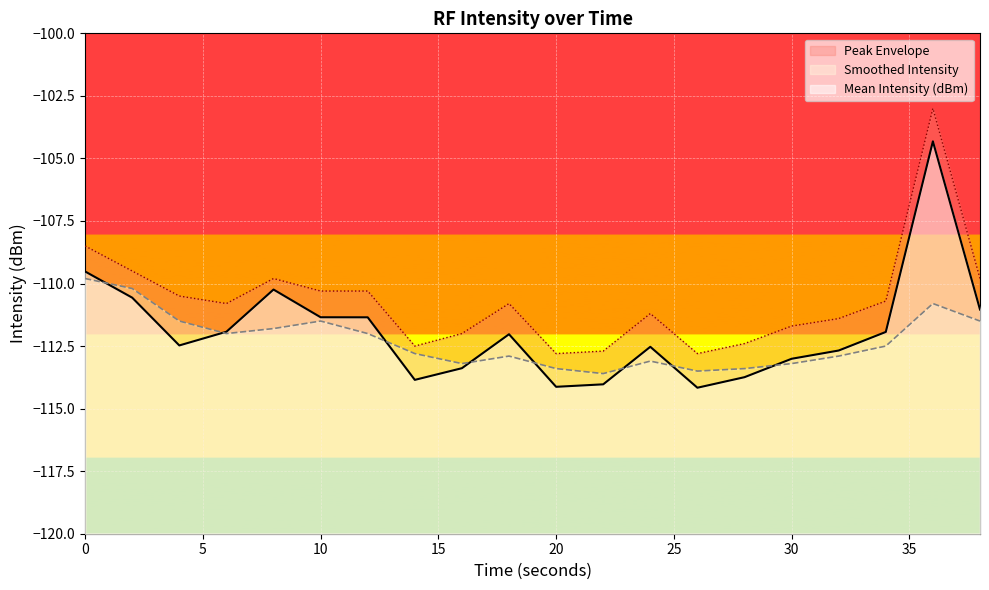

What is the value of the Mean Intensity (dBm) point at the 16th from the left?

-113.0